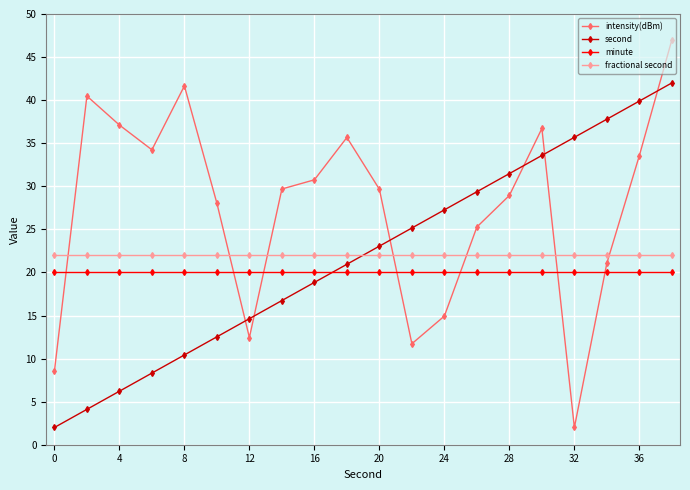

How many categories are shown in the chart?

20